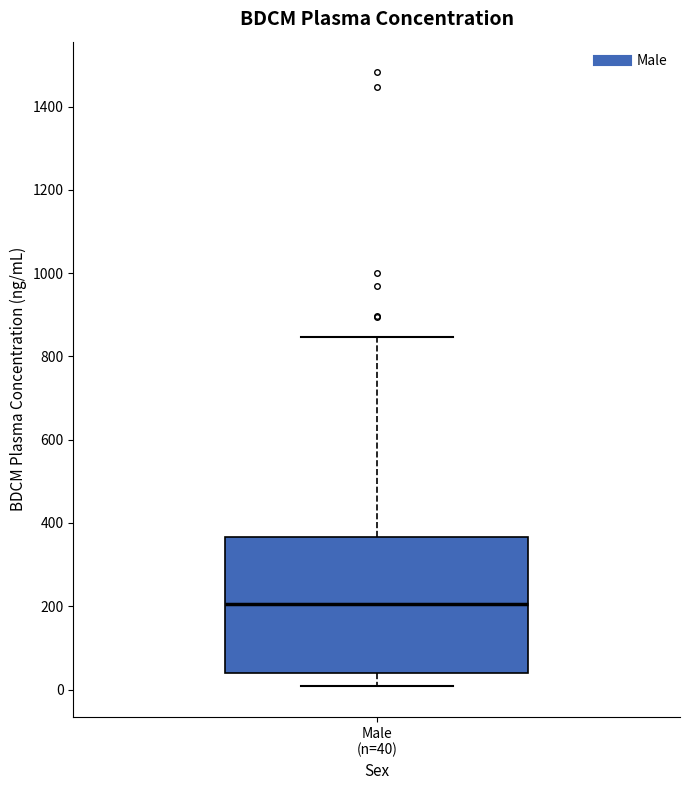

Transcribe this box plot: give where the median line is, the range the box spans, and where the two whiskers end, as read against the y-axis. The values are not printed on the chart, so give them approximately, as read against the axis.

median 200, box 40 to 360, whiskers 0 to 840